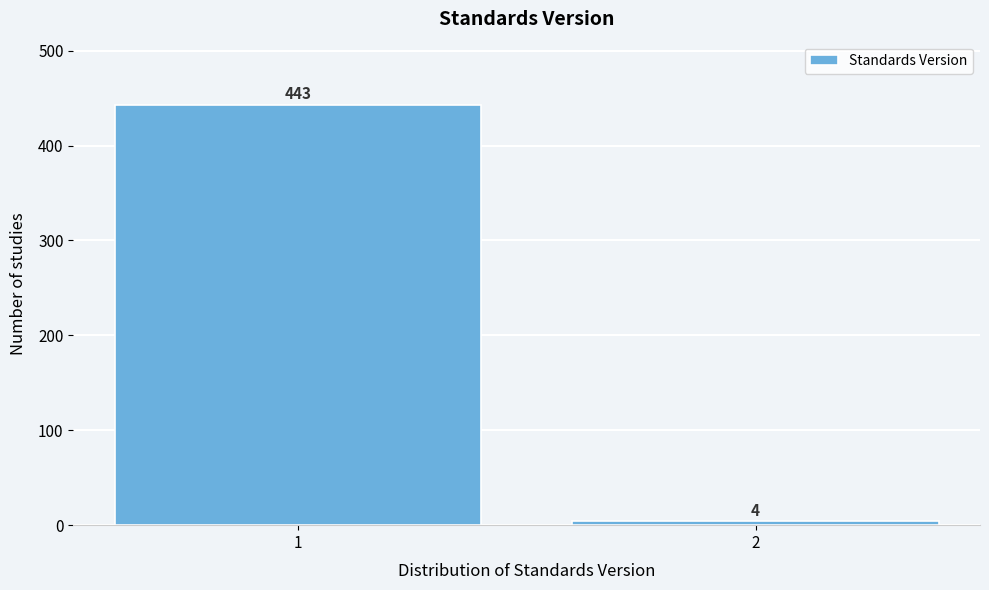

Reading left to right, transcribe all the data shown in this chart.

1=443	2=4